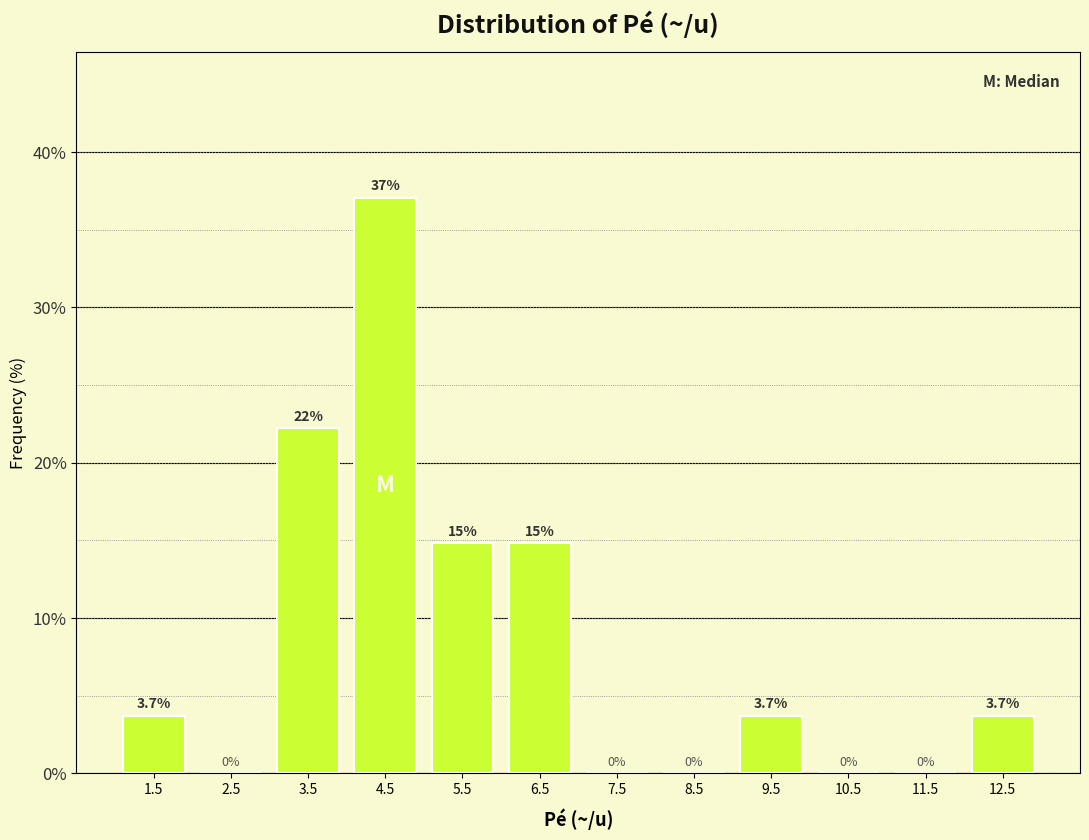

Which range on the x-axis has the tallest bar?

4 to 5